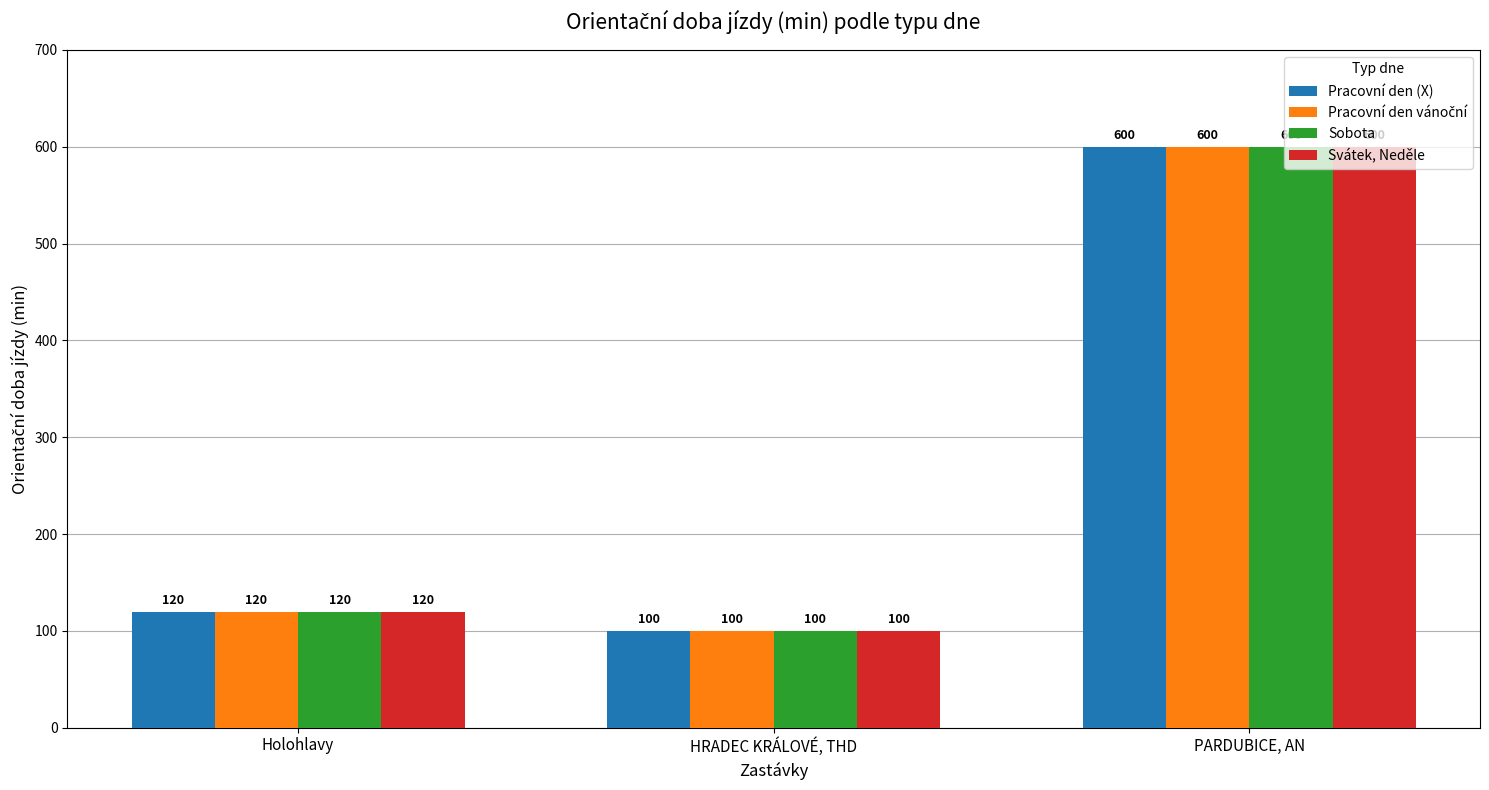

The value of Sobota at HRADEC KRÁLOVÉ, THD is 100. True or false?

True